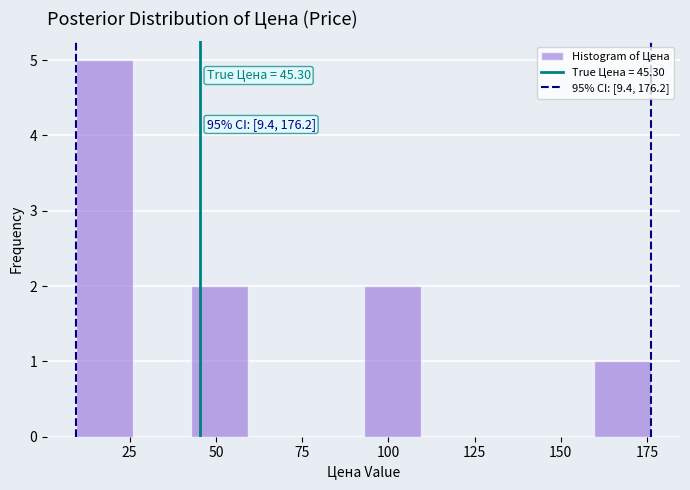

Around what value on the x-axis is the tallest bar? Give the approximate position of its centre, as read against the axis.

20